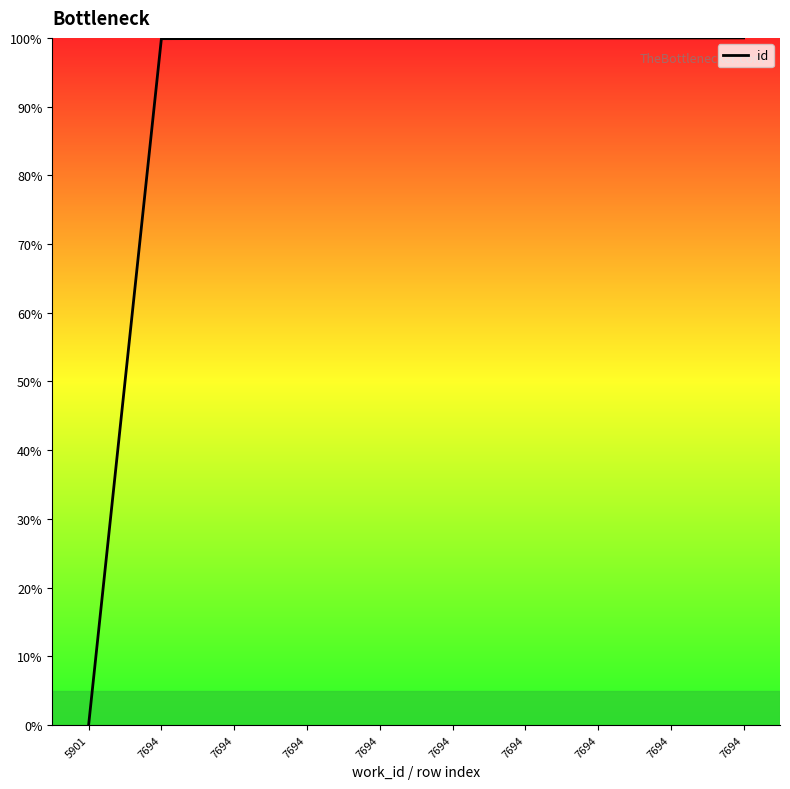

What is the difference between the values at 7694 and 7694?

0.1